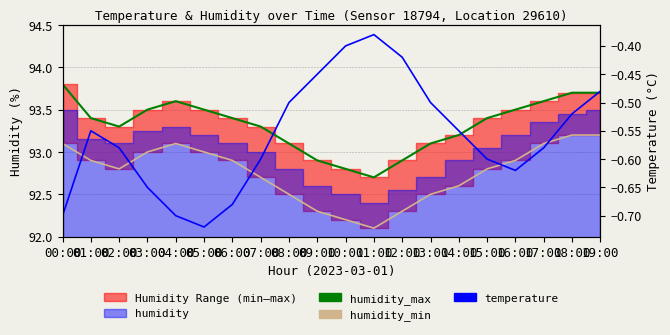

What is the label of the 8th point from the right?

12:00